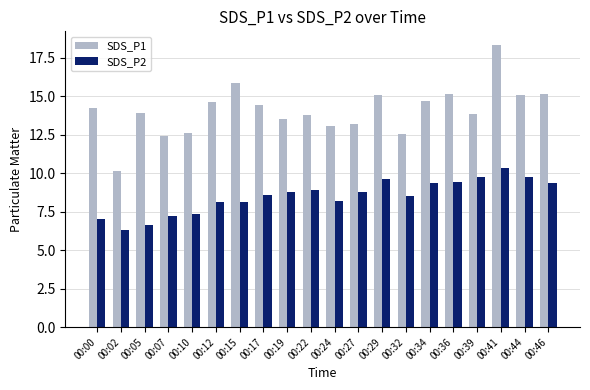

What is the minimum value shown in the chart?

6.3